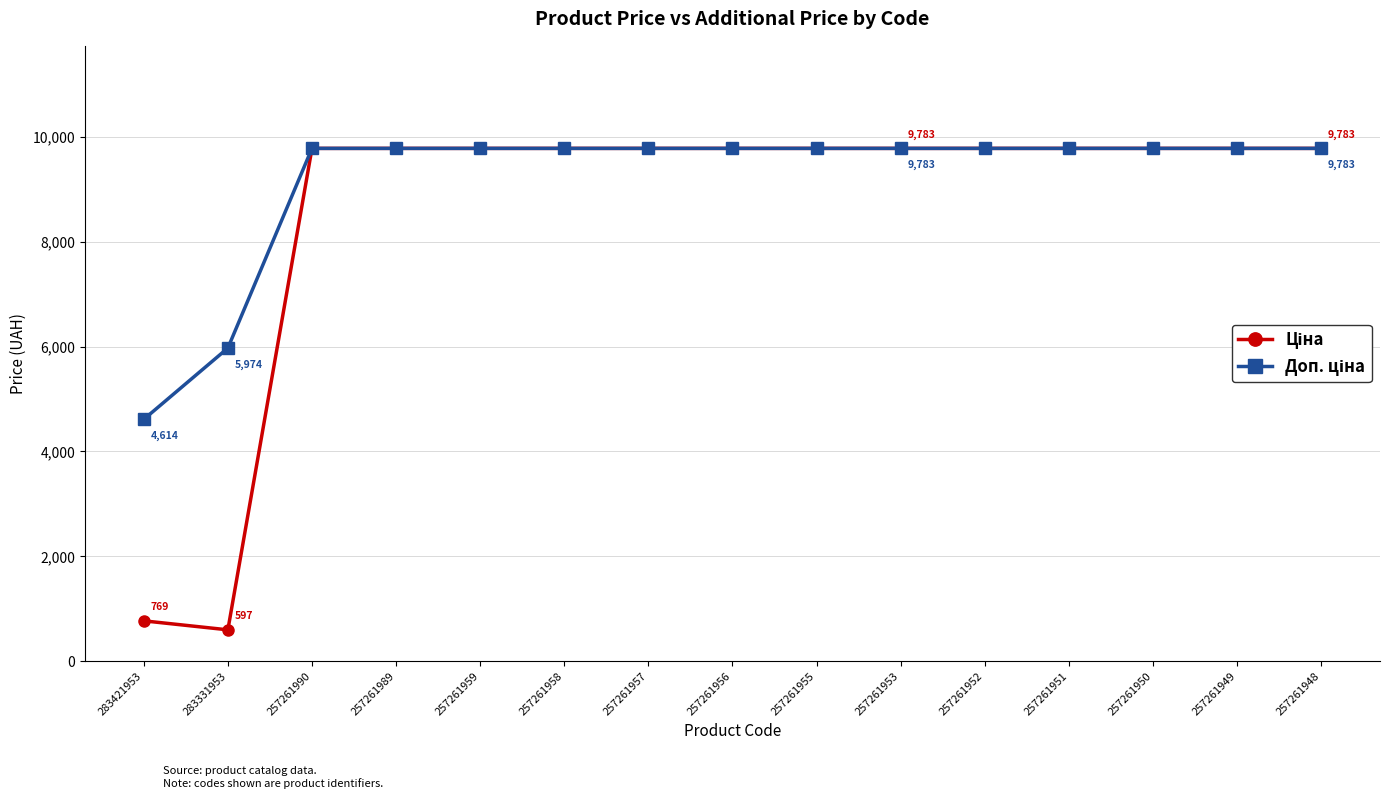

What is the maximum value shown in the chart?

9783.3